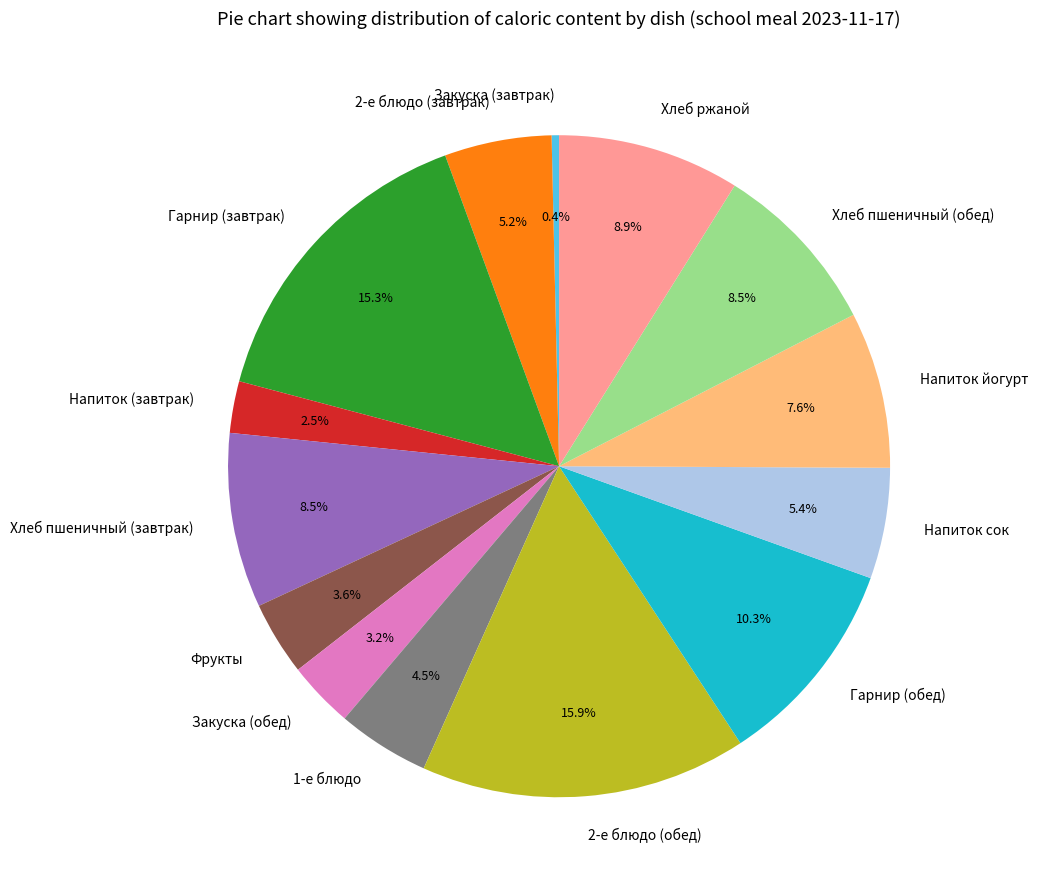

What is the ratio of the value at 2-е блюдо (завтрак) to the value at Гарнир (обед)?

0.5